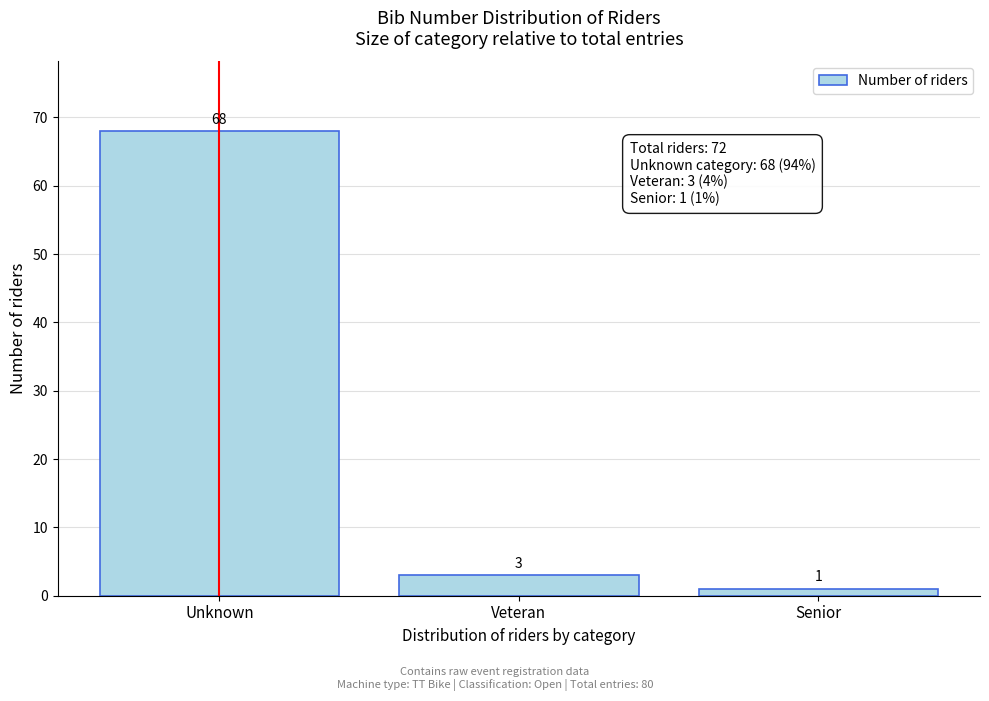

Reading left to right, transcribe all the data shown in this chart.

Unknown=68	Veteran=3	Senior=1